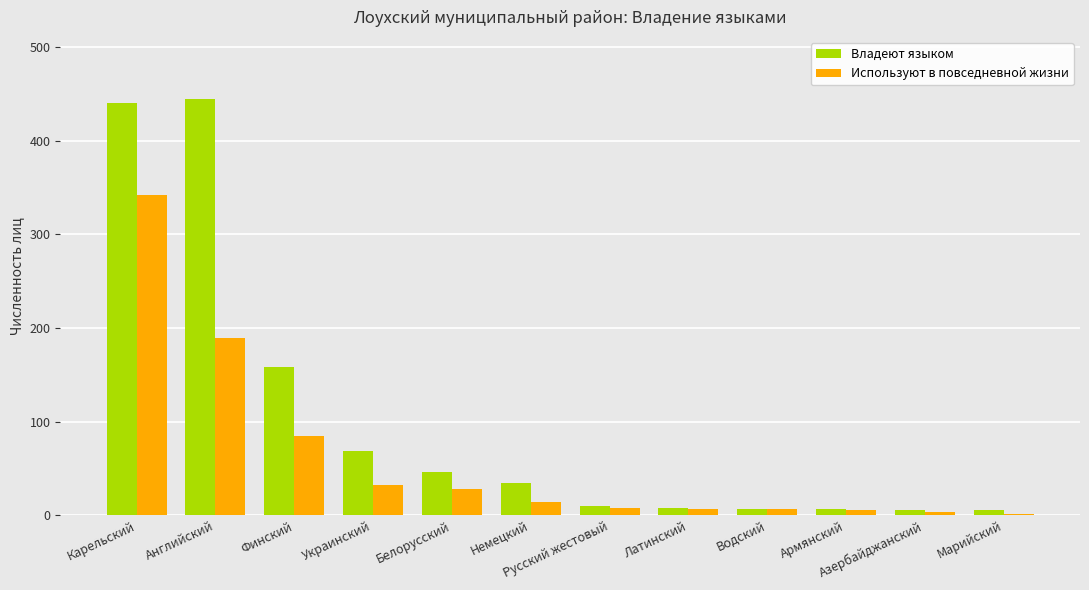

Are the bars horizontal?

No